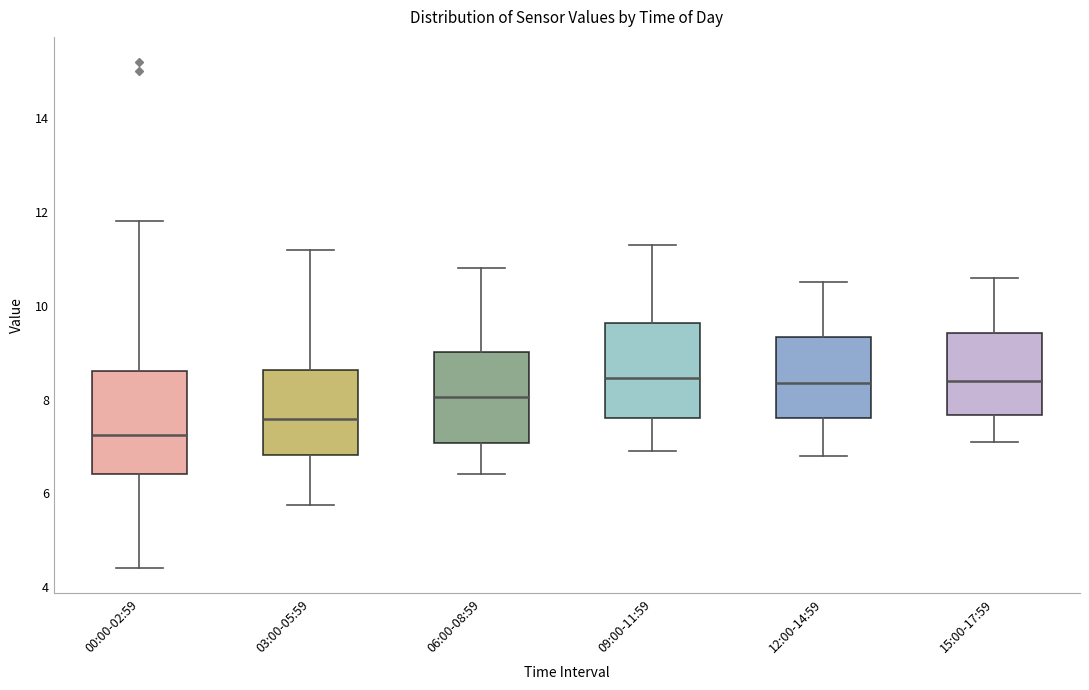

Reading left to right, transcribe this box plot: for each box, give where its median line is, the range the box spans, and where its two whiskers end, as read against the y-axis. The values are not printed on the chart, so give them approximately, as read against the axis.

00:00-02:59: median 7.2, box 6.4 to 8.6, whiskers 4.4 to 11.8
03:00-05:59: median 7.6, box 6.8 to 8.6, whiskers 5.8 to 11.2
06:00-08:59: median 8.0, box 7.0 to 9.0, whiskers 6.4 to 10.8
09:00-11:59: median 8.4, box 7.6 to 9.6, whiskers 7.0 to 11.4
12:00-14:59: median 8.4, box 7.6 to 9.4, whiskers 6.8 to 10.6
15:00-17:59: median 8.4, box 7.6 to 9.4, whiskers 7.2 to 10.6